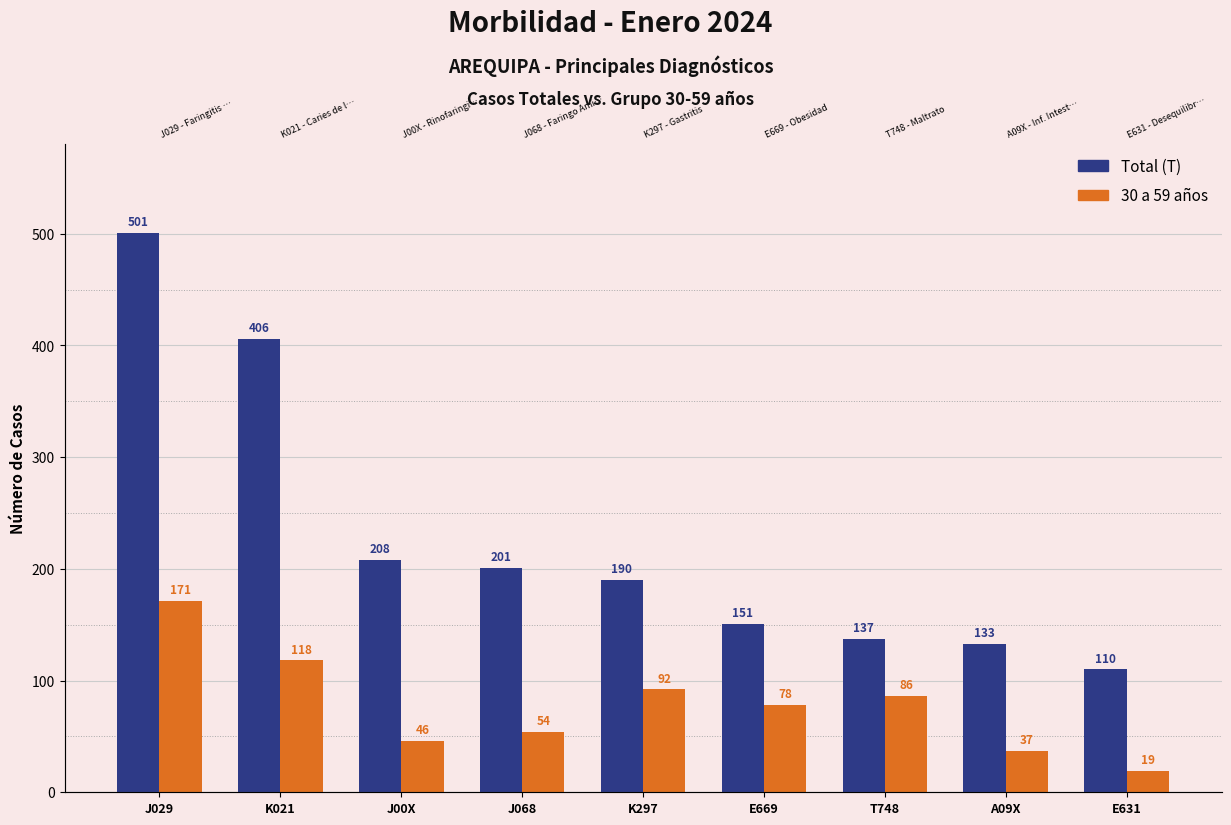

Where is 30 a 59 años nearest to the value 95?

K297